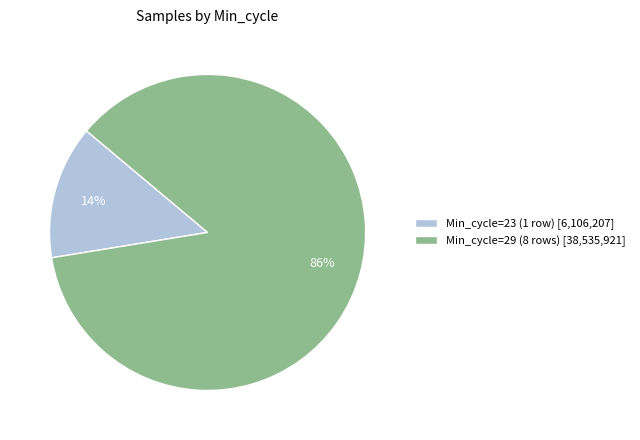

To the nearest percent, what is the average slice percentage?

50%